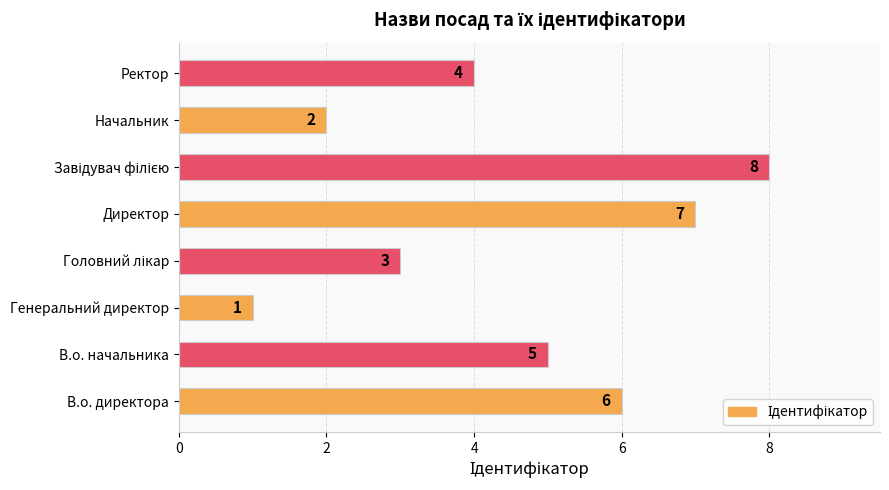

How many bars are there in total?

8